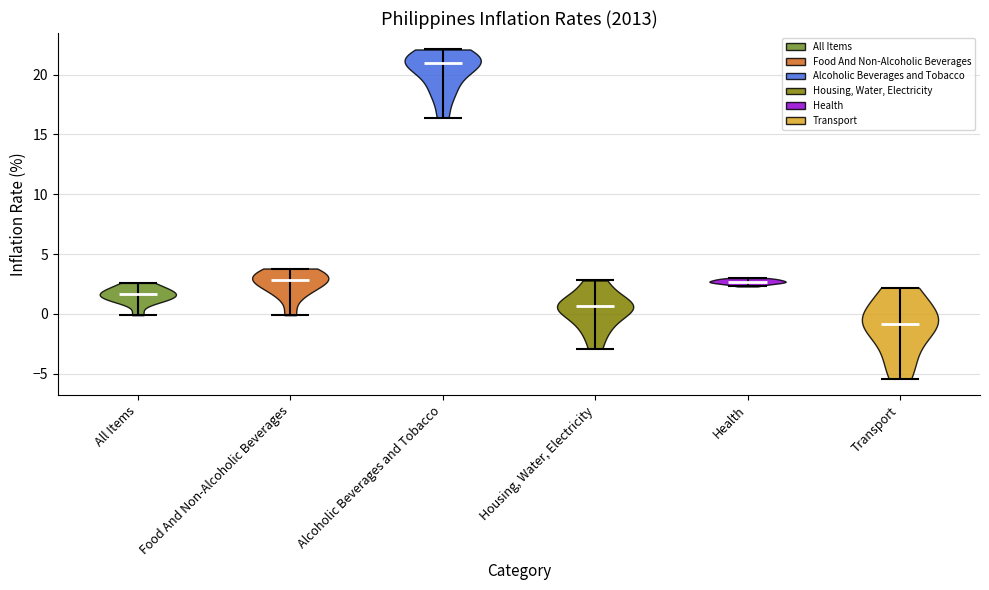

Where does the median line of the violin for Housing, Water, Electricity sit on the y-axis? The values are not printed on the chart, so give them approximately, as read against the axis.

0.5